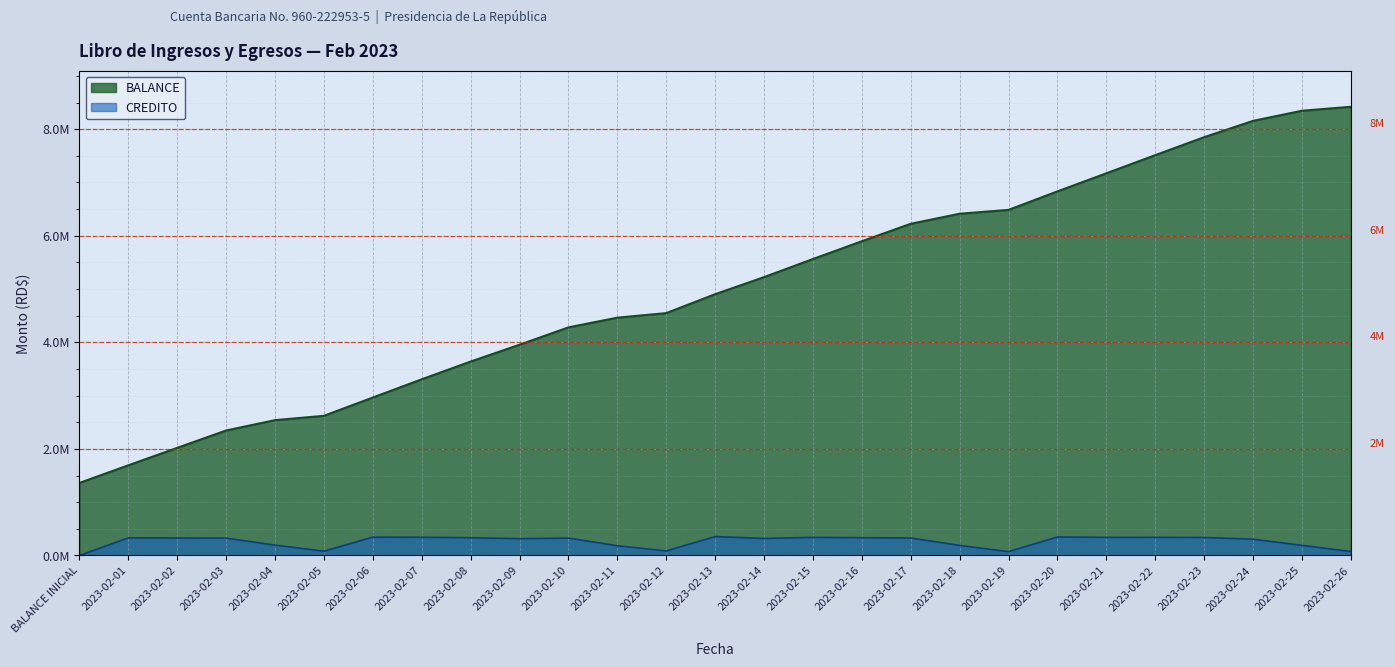

Which has a higher value, 2023-02-01 or 2023-02-14?

2023-02-14